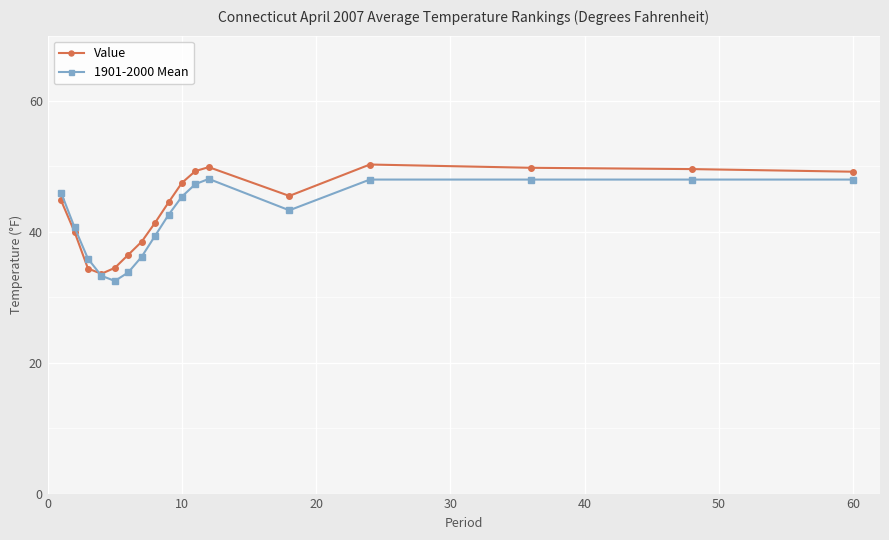

What is the value of the 1901-2000 Mean point at the 9th from the left?

42.6